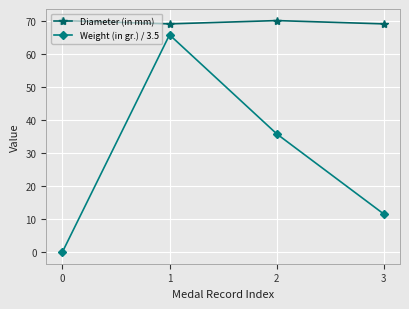

Reading left to right, transcribe all the data shown in this chart.

Diameter (in mm): 0=70.0	1=69.0	2=70.0	3=69.0
Weight (in gr.) / 3.5: 0=0.0	1=65.7	2=35.8	3=11.5